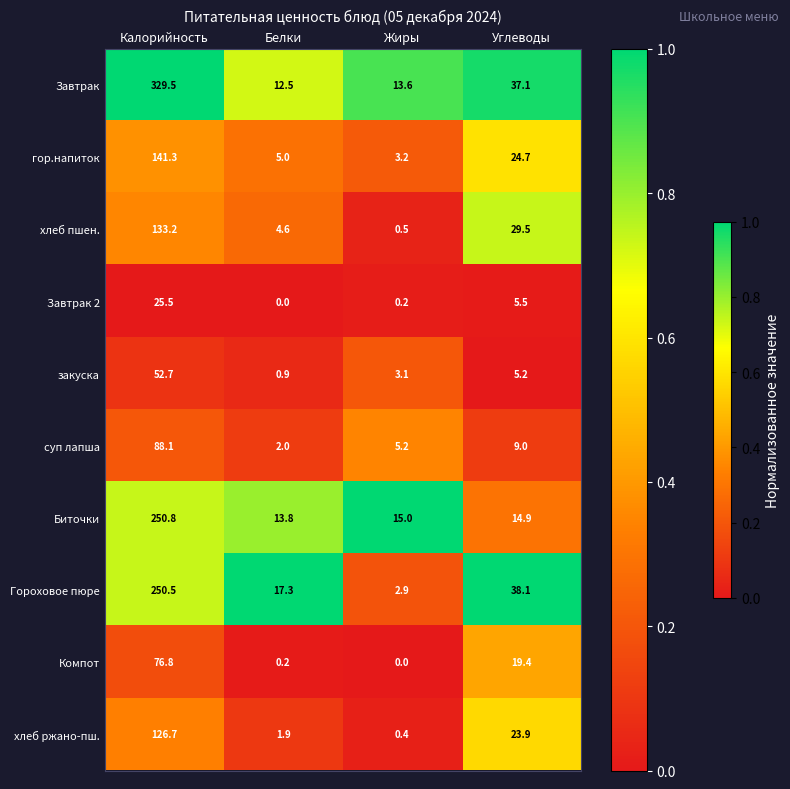

Rank the series by their maximum value, from highest to lowest.

Завтрак, Биточки, Гороховое пюре, гор.напиток, хлеб пшен., хлеб ржано-пш., суп лапша, Компот, закуска, Завтрак 2